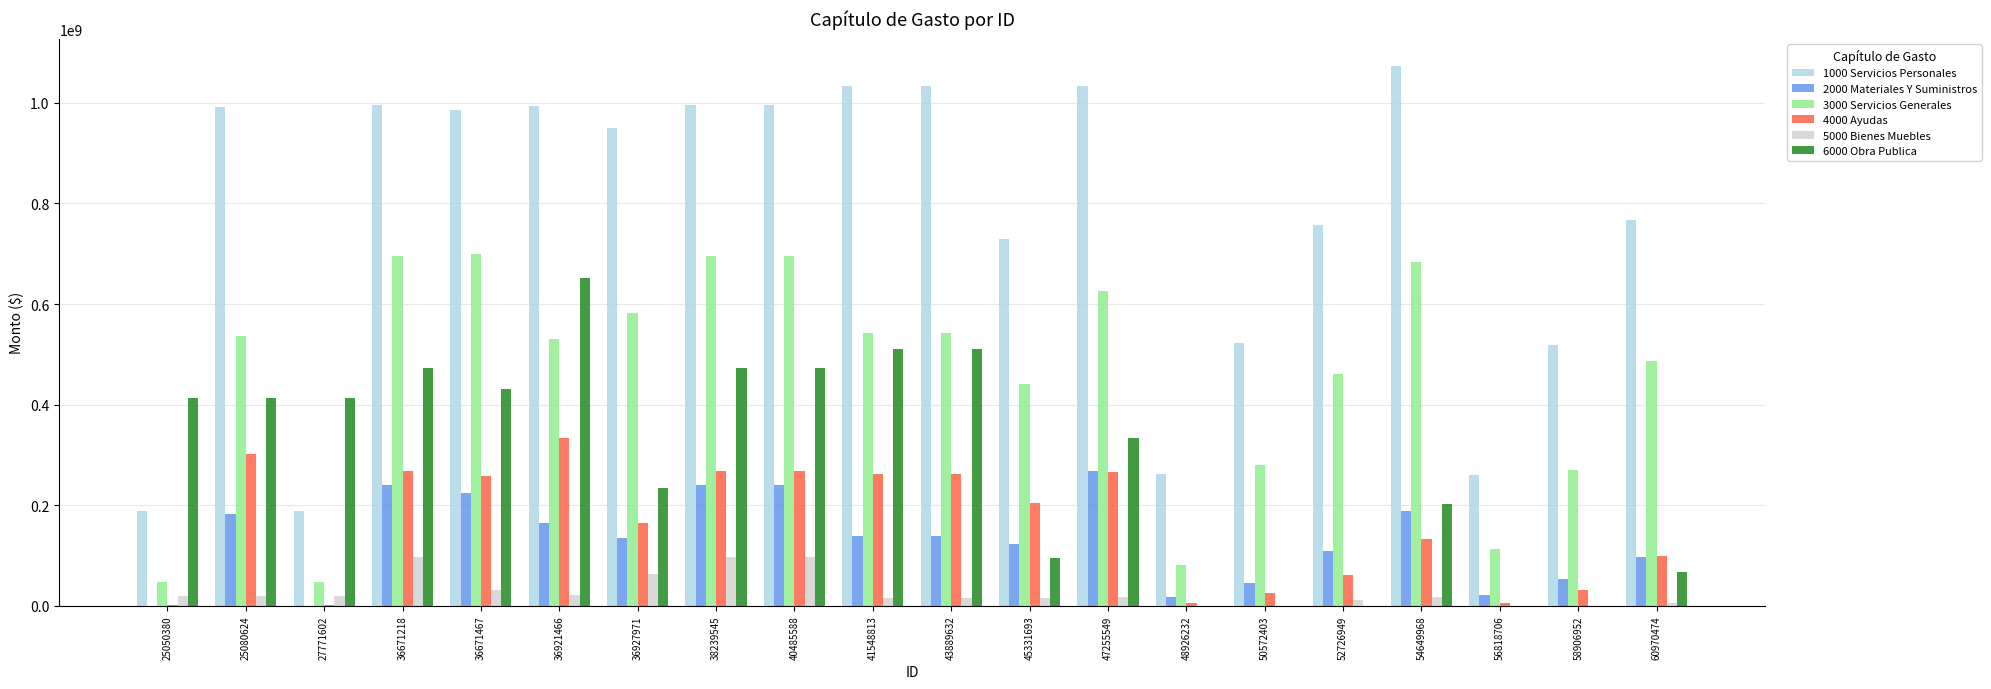

Are the bars horizontal?

No